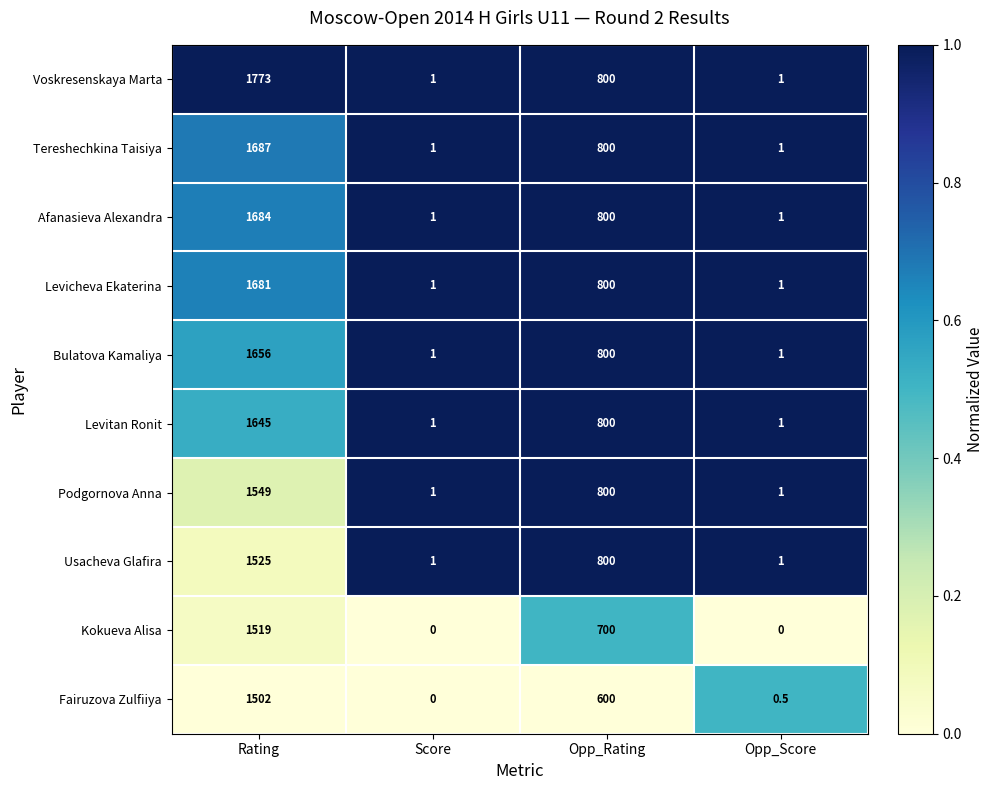

Count the Tereshechkina Taisiya values in the range 1 to 1687.

4